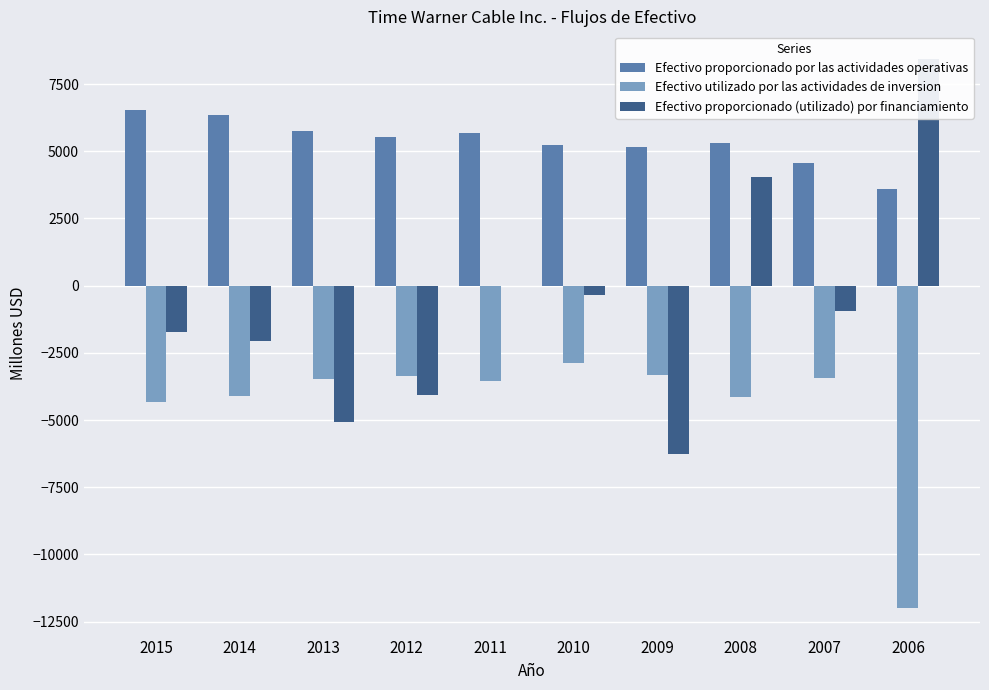

Which series changed the most between 2011 and 2010?

Efectivo utilizado por las actividades de inversion